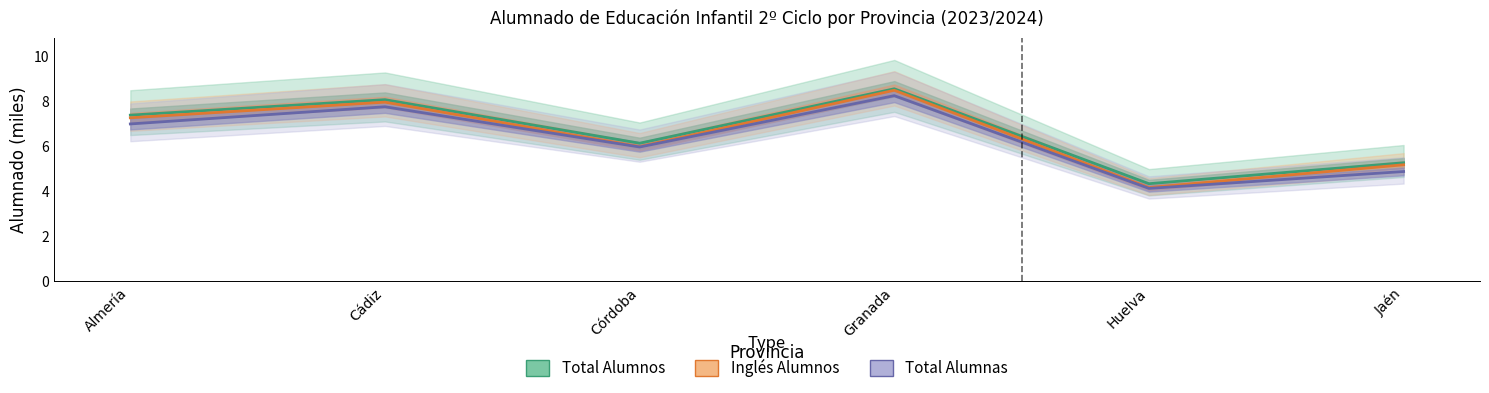

At which category does Total Alumnas reach its first local valley?

Córdoba